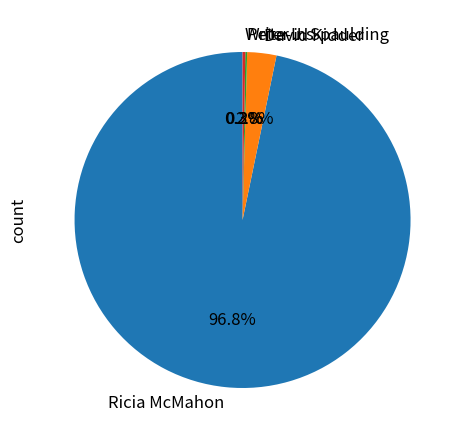

Which category has the biggest portion of the pie?

Ricia McMahon